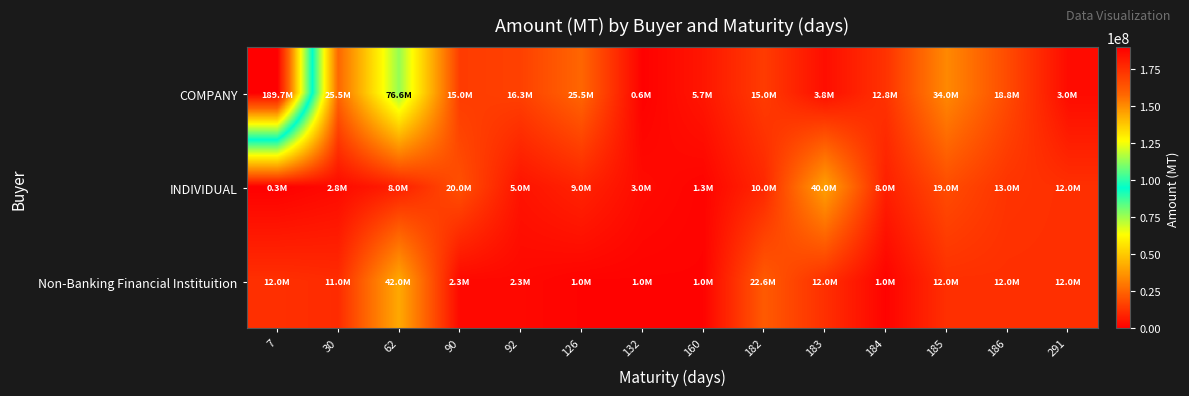

Reading left to right, list all the values displayed in this chart.

COMPANY: 7=189746000	30=25543000	62=76628000	90=15024000	92=16300000	126=25530000	132=553000	160=5682000	182=15000000	183=3756000	184=12774000	185=34000000	186=18765000	291=3000000
INDIVIDUAL: 7=300000	30=2750000	62=8000000	90=20000000	92=5000000	126=9000000	132=3000000	160=1270000	182=10000000	183=40000000	184=8000000	185=19000000	186=13000000	291=12000000
Non-Banking Financial Instituition: 7=12000000	30=11000000	62=42000000	90=2337000	92=2337000	126=1019000	132=1010000	160=1029000	182=22578000	183=12000000	184=1000000	185=12000000	186=12000000	291=12000000